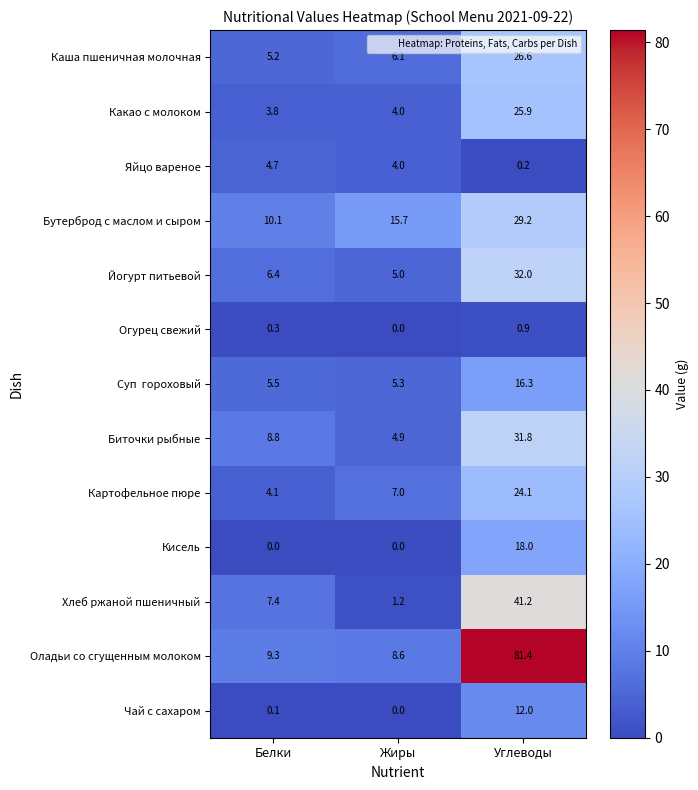

Where is Чай с сахаром nearest to the value 6?

Белки